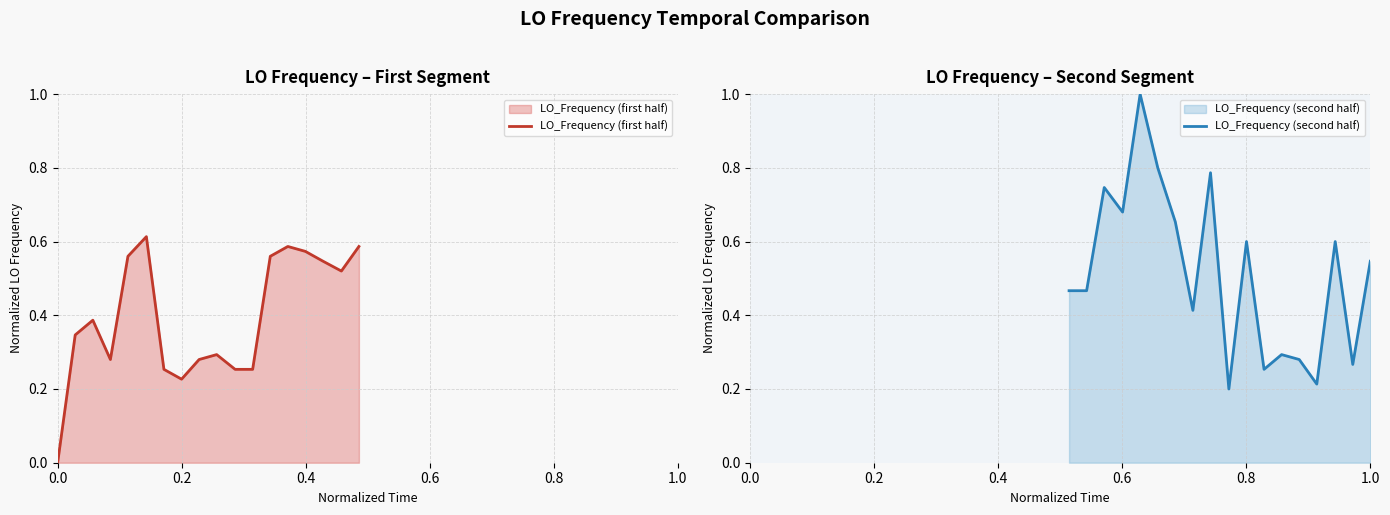

What is the lowest value of the LO_Frequency (second half) series?

0.2